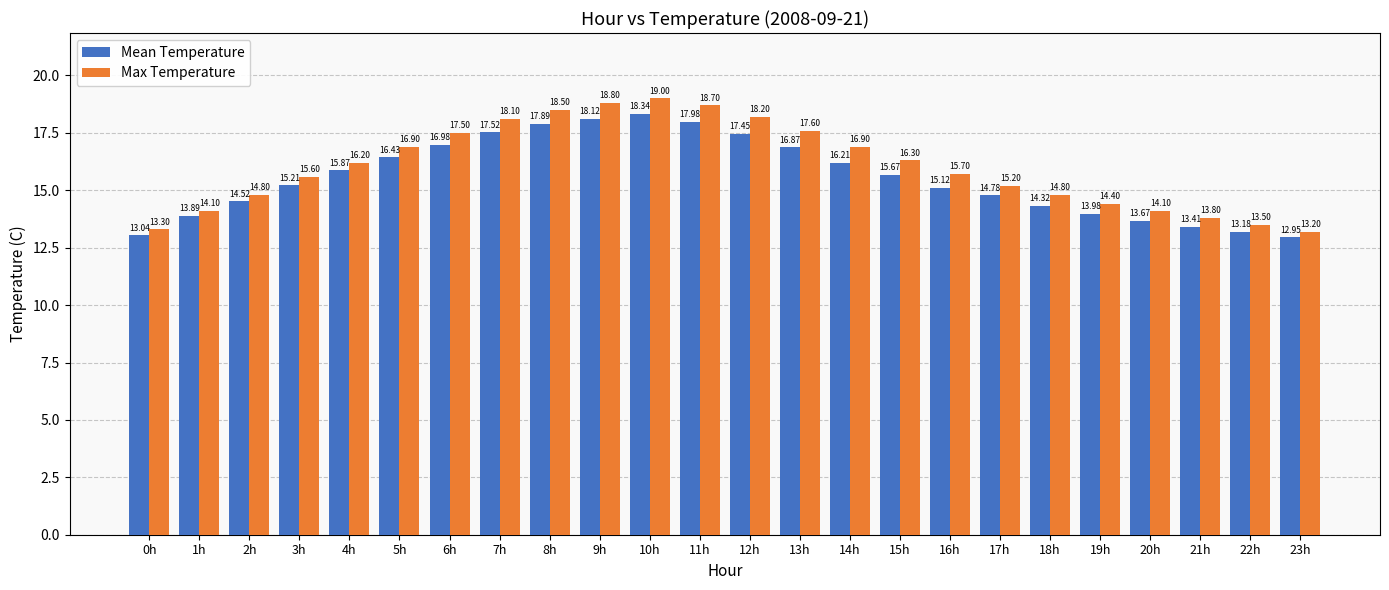

At how many categories does at least one series exceed 16?

12